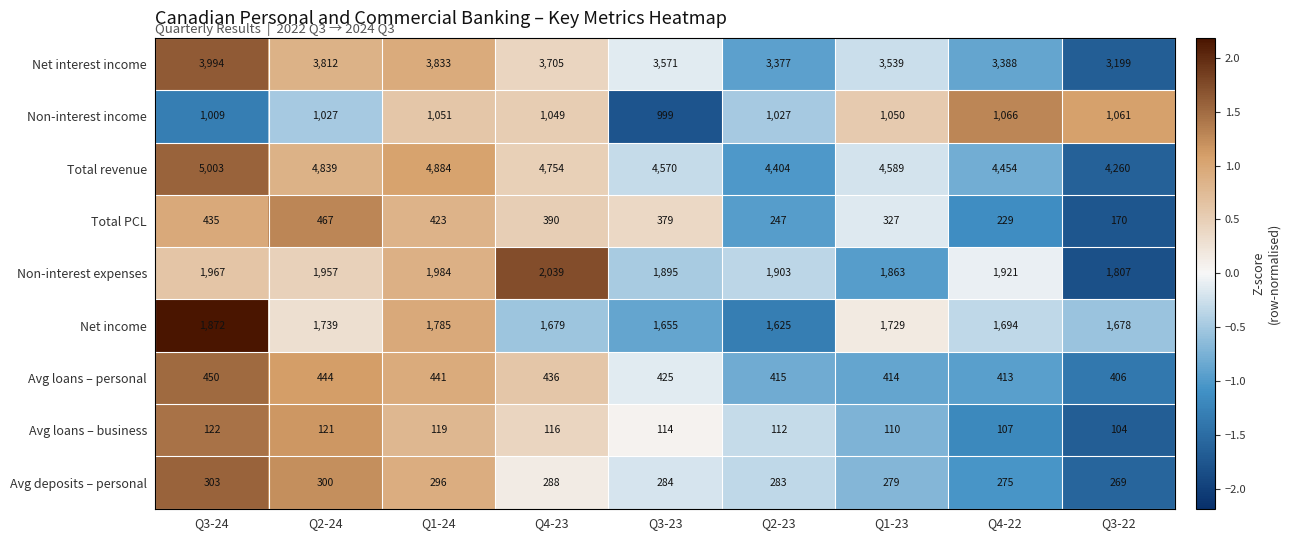

At which category is the sum across all series the highest?

Q3-24